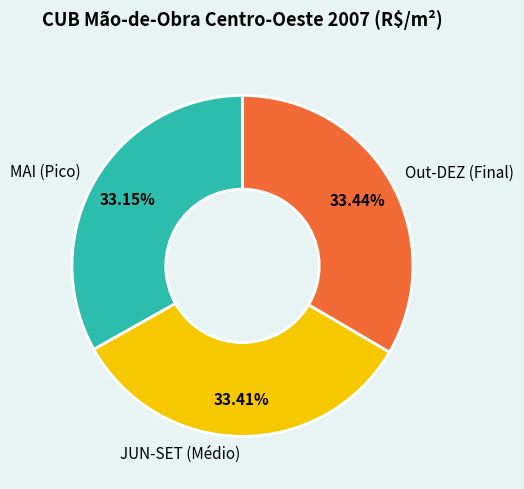

Count the number of slices in the pie.

3